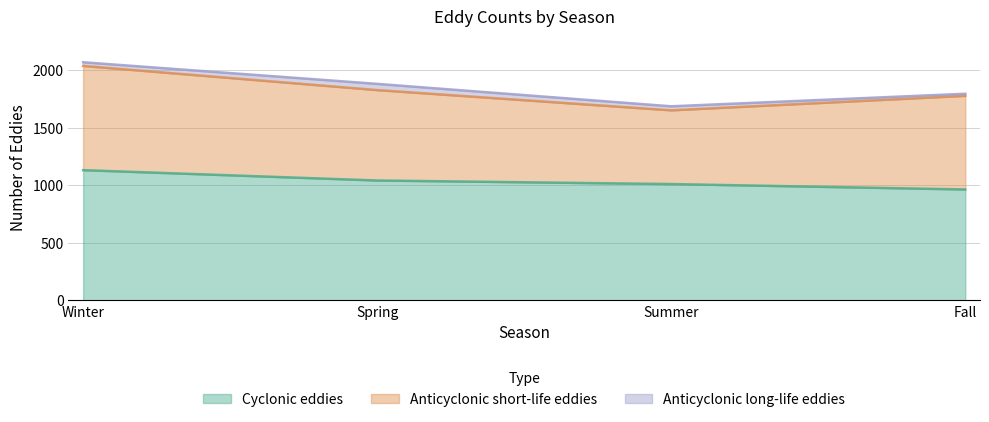

The value of Anticyclonic short-life eddies at Winter is 906. True or false?

True